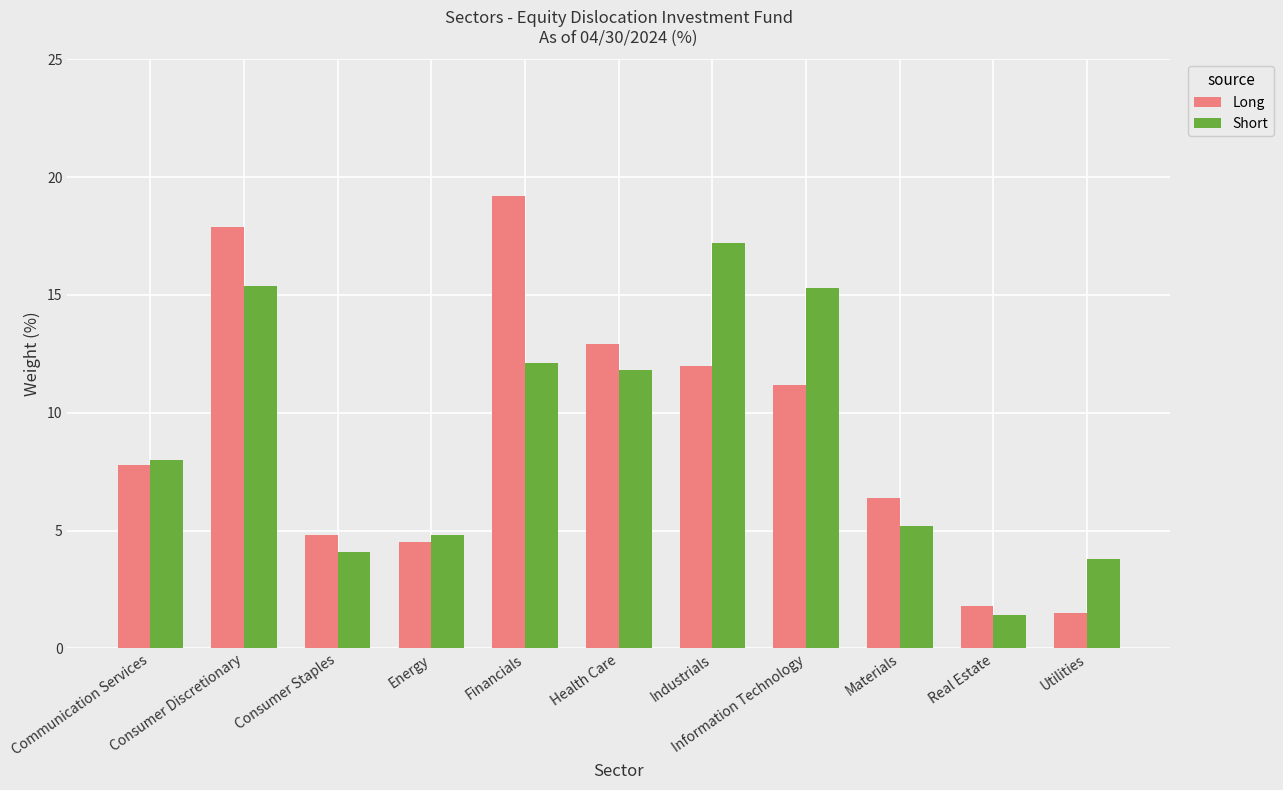

What are all the series names shown in the legend?

Long, Short